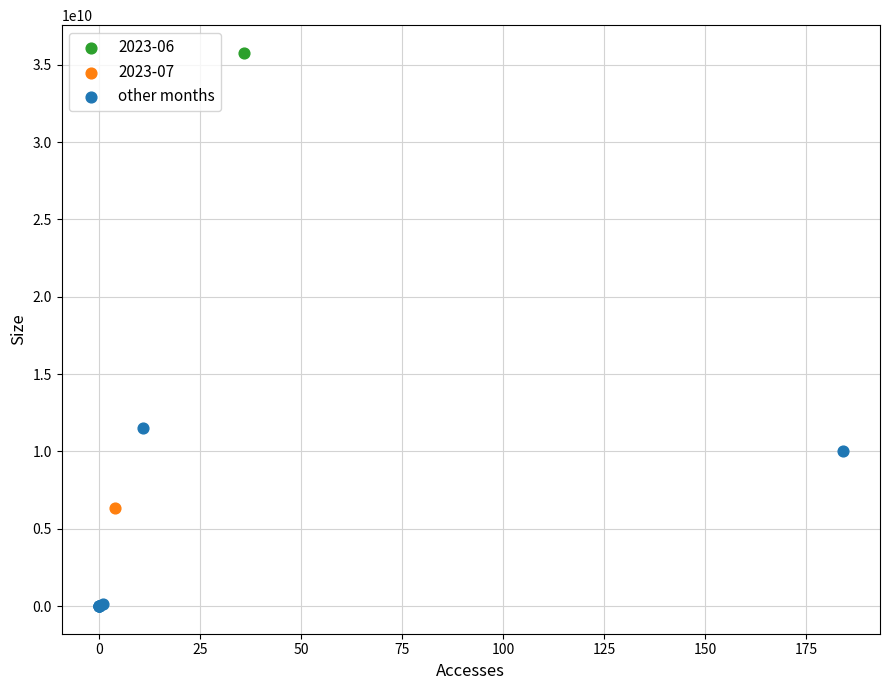

What are all the series names shown in the legend?

2023-06, 2023-07, other months